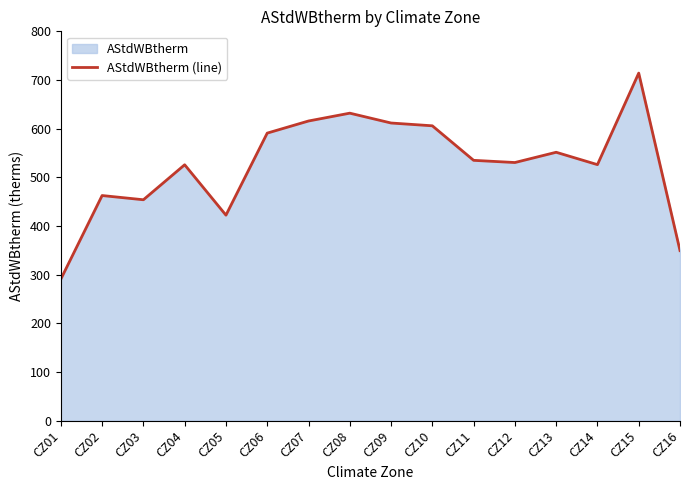

What is the difference between the values at CZ09 and CZ02?

149.0